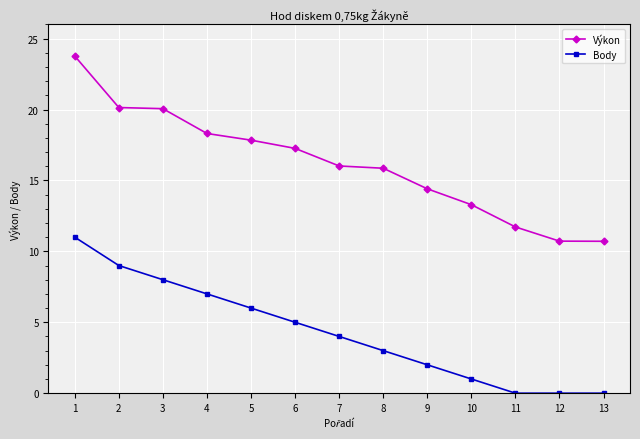

Where does the Výkon series first go above 16?

1